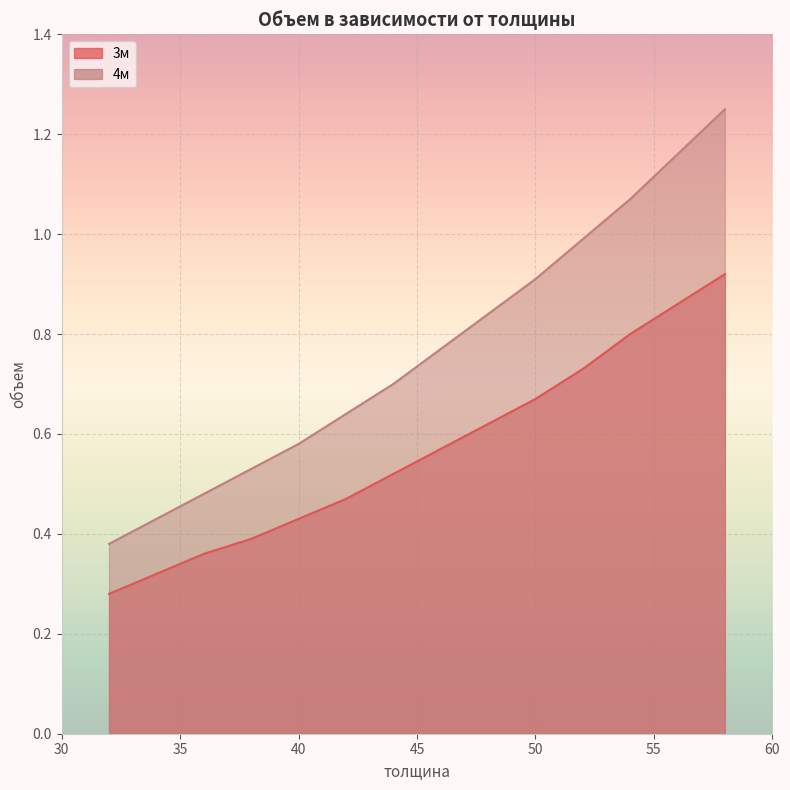

True or false: 4м has more than 0 interior local peaks.

False